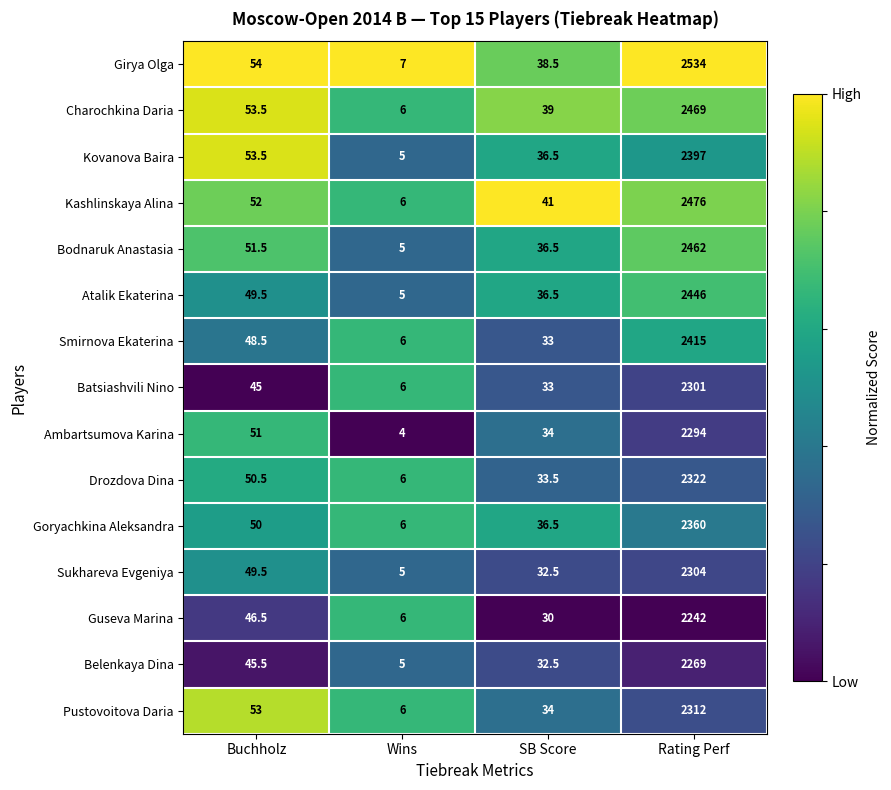

How many values in the Belenkaya Dina series exceed 45?

2